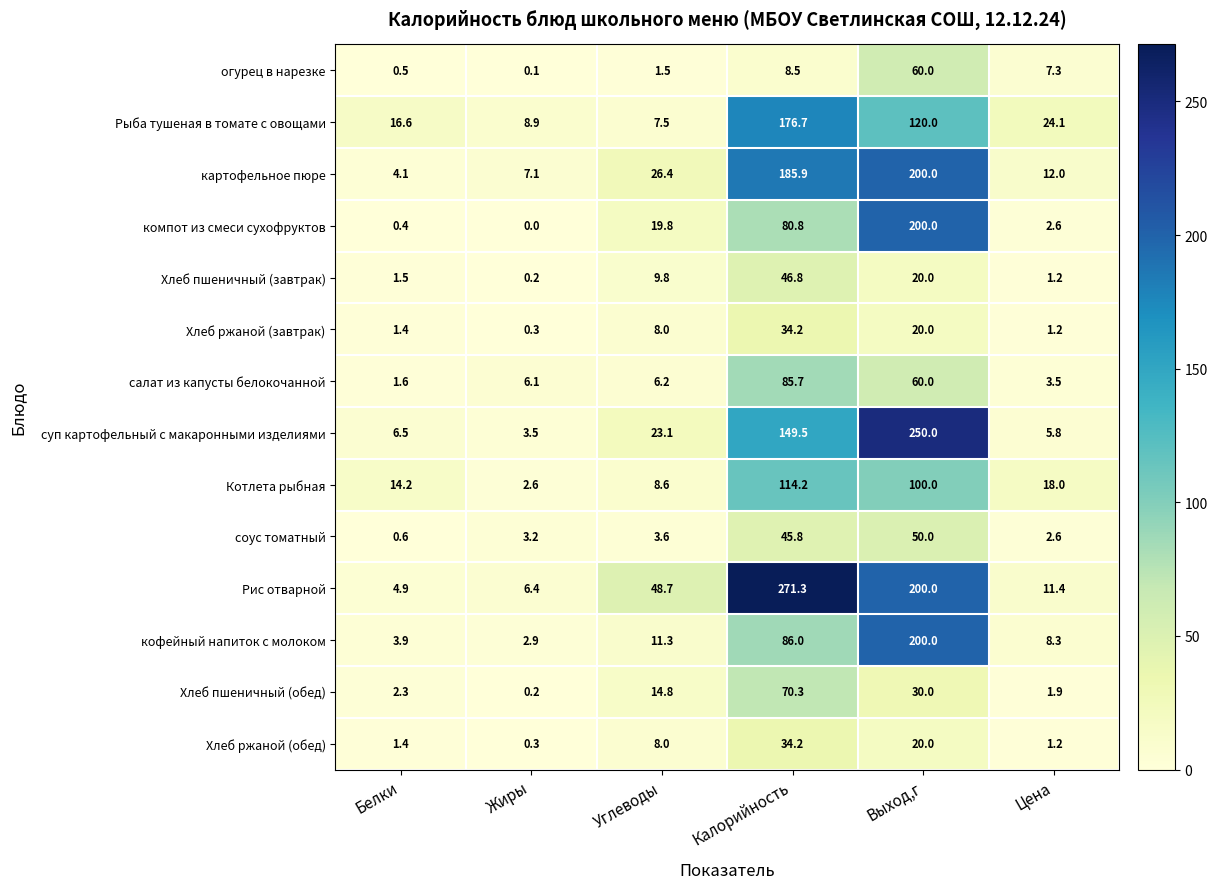

What is the greatest value displayed?

271.3